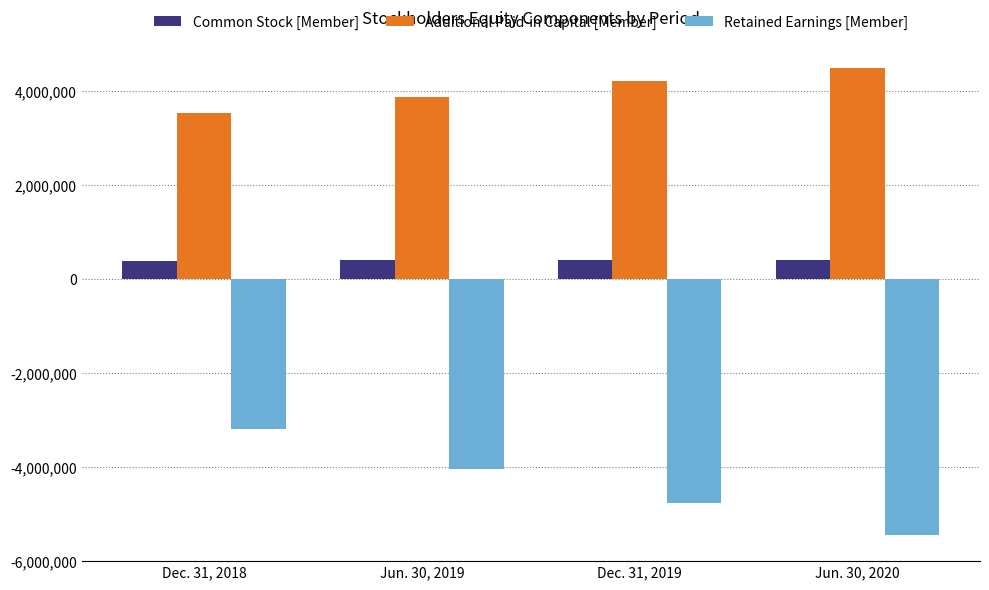

Is the value of Retained Earnings [Member] at Jun. 30, 2020 greater than the value of Common Stock [Member] at Jun. 30, 2020?

No